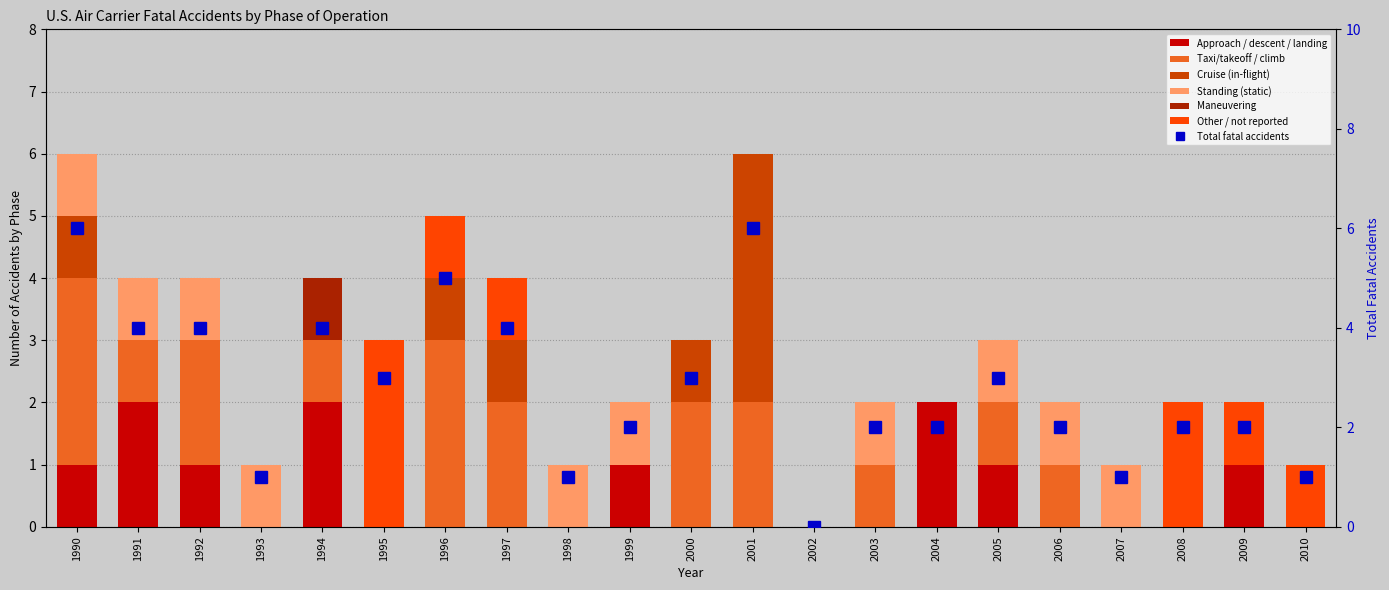

What is the sum of all Other / not reported values?

9